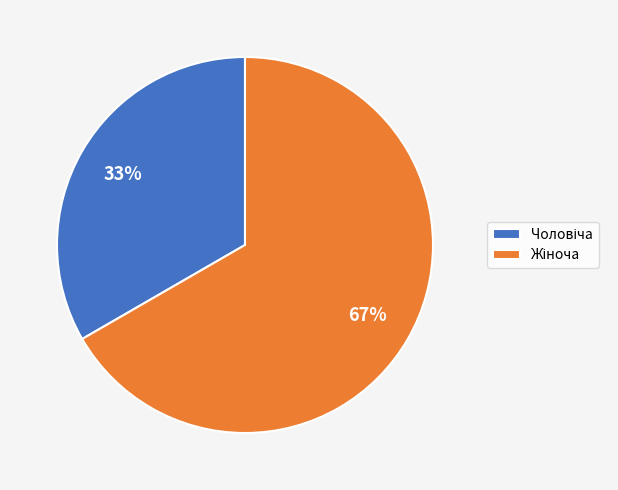

To the nearest percent, what is the average slice percentage?

50%